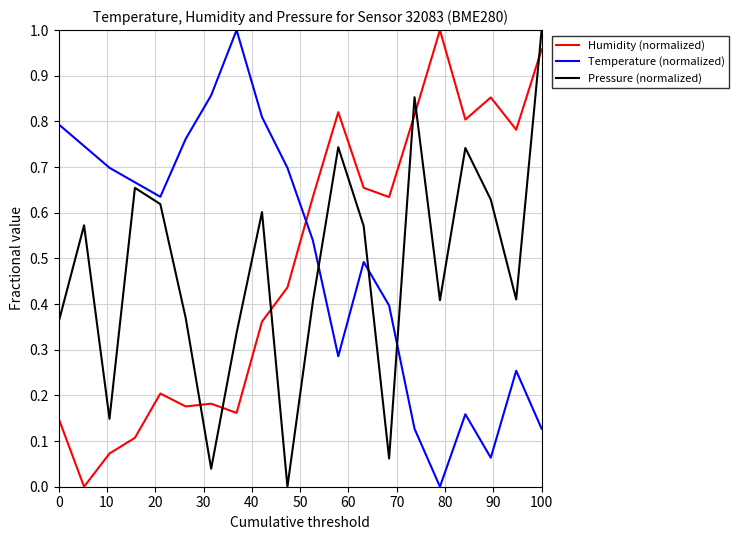

True or false: Temperature (normalized) and Humidity (normalized) cross at least once.

True